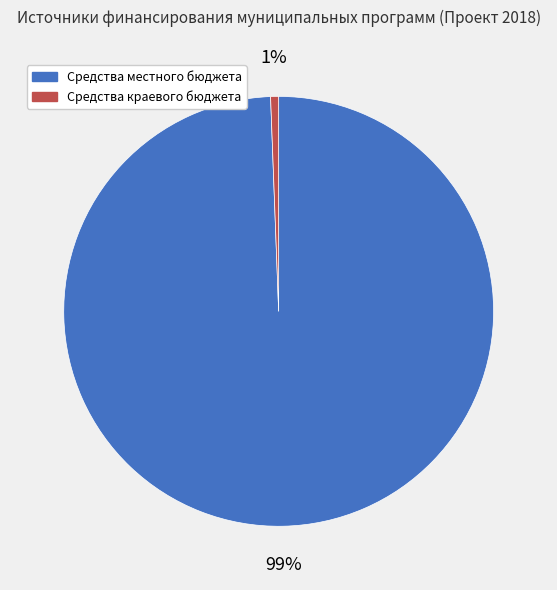

To the nearest percent, what portion does Средства местного бюджета represent?

99%